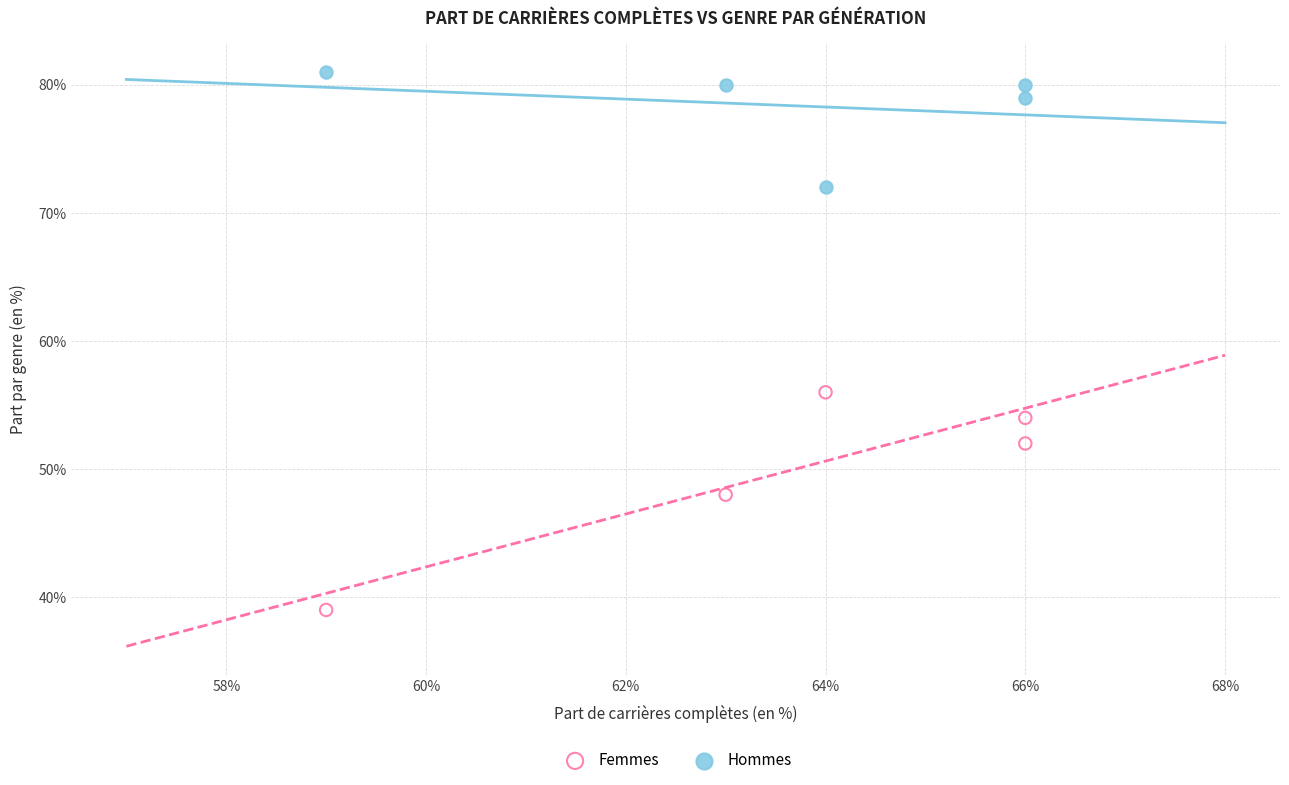

Across all data points, what is the average X value?

64